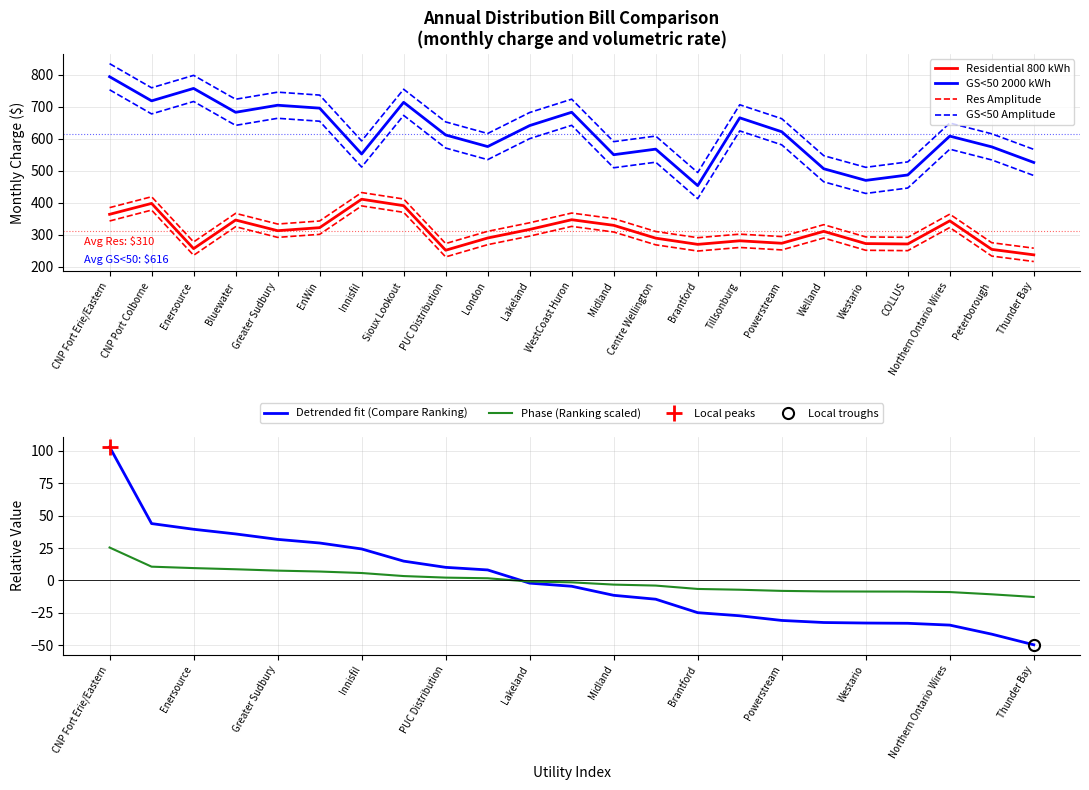

What is the average value of the Phase (Ranking scaled) series?

-0.4